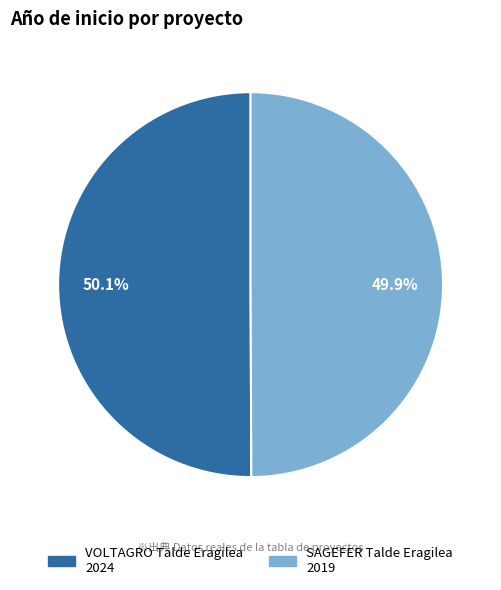

How many slices are in this pie chart?

2